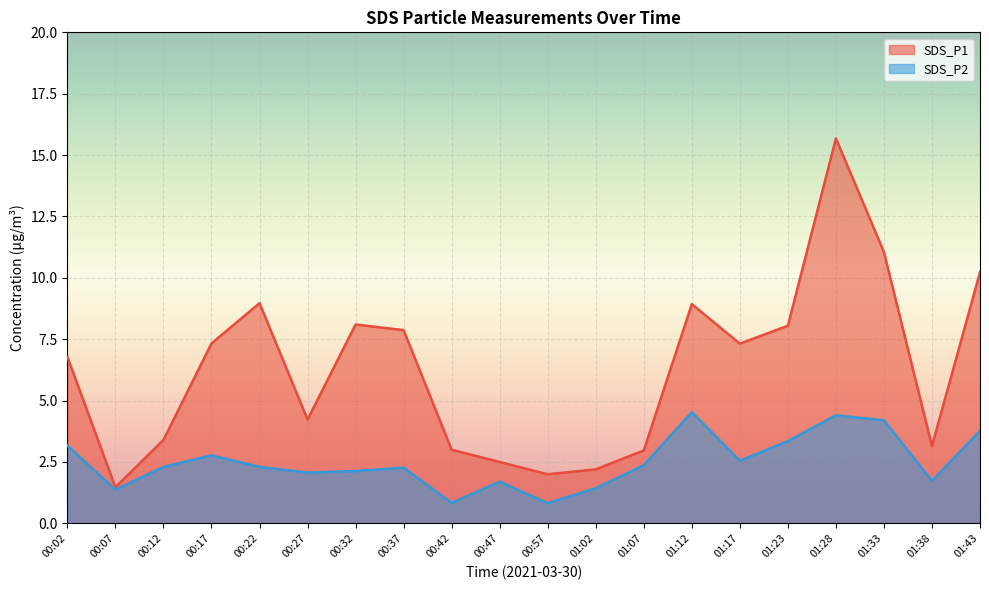

Reading left to right, transcribe all the data shown in this chart.

SDS_P1: 00:02=6.8	00:07=1.5	00:12=3.4	00:17=7.3	00:22=9.0	00:27=4.2	00:32=8.1	00:37=7.9	00:42=3.0	00:47=2.5	00:57=2.0	01:02=2.2	01:07=3.0	01:12=8.9	01:17=7.3	01:23=8.1	01:28=15.7	01:33=11.1	01:38=3.1	01:43=10.2
SDS_P2: 00:02=3.2	00:07=1.4	00:12=2.3	00:17=2.8	00:22=2.3	00:27=2.1	00:32=2.1	00:37=2.3	00:42=0.8	00:47=1.7	00:57=0.8	01:02=1.4	01:07=2.4	01:12=4.5	01:17=2.5	01:23=3.4	01:28=4.4	01:33=4.2	01:38=1.7	01:43=3.8